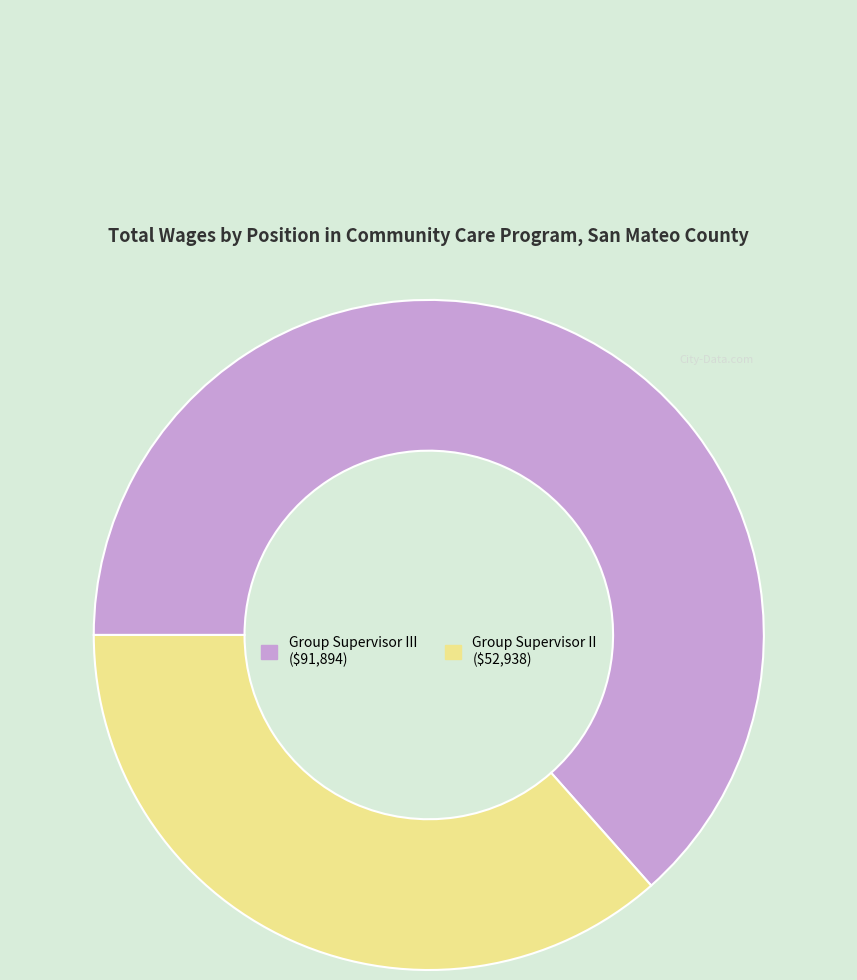

Is there a majority slice in this chart?

Yes